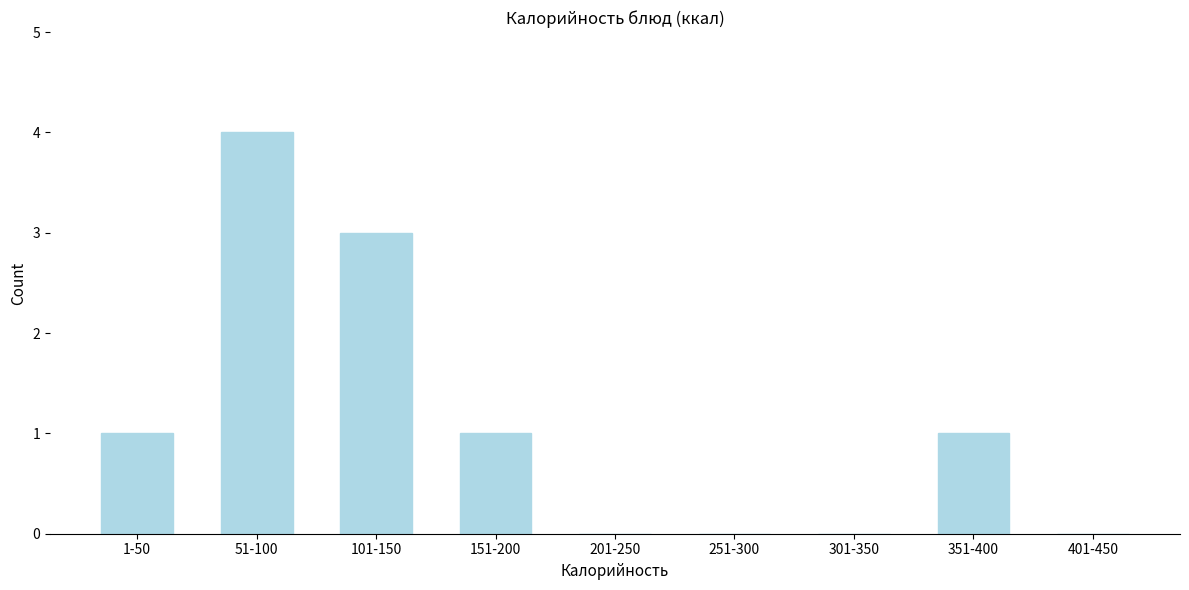

Reading left to right, what are all the values shown in this chart?

1-50=1	51-100=4	101-150=3	151-200=1	201-250=0	251-300=0	301-350=0	351-400=1	401-450=0